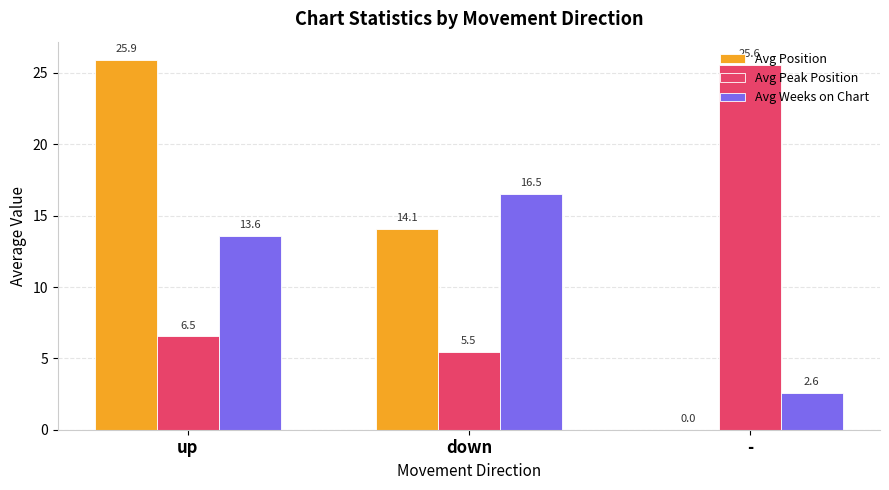

What are all the series names shown in the legend?

Avg Position, Avg Peak Position, Avg Weeks on Chart